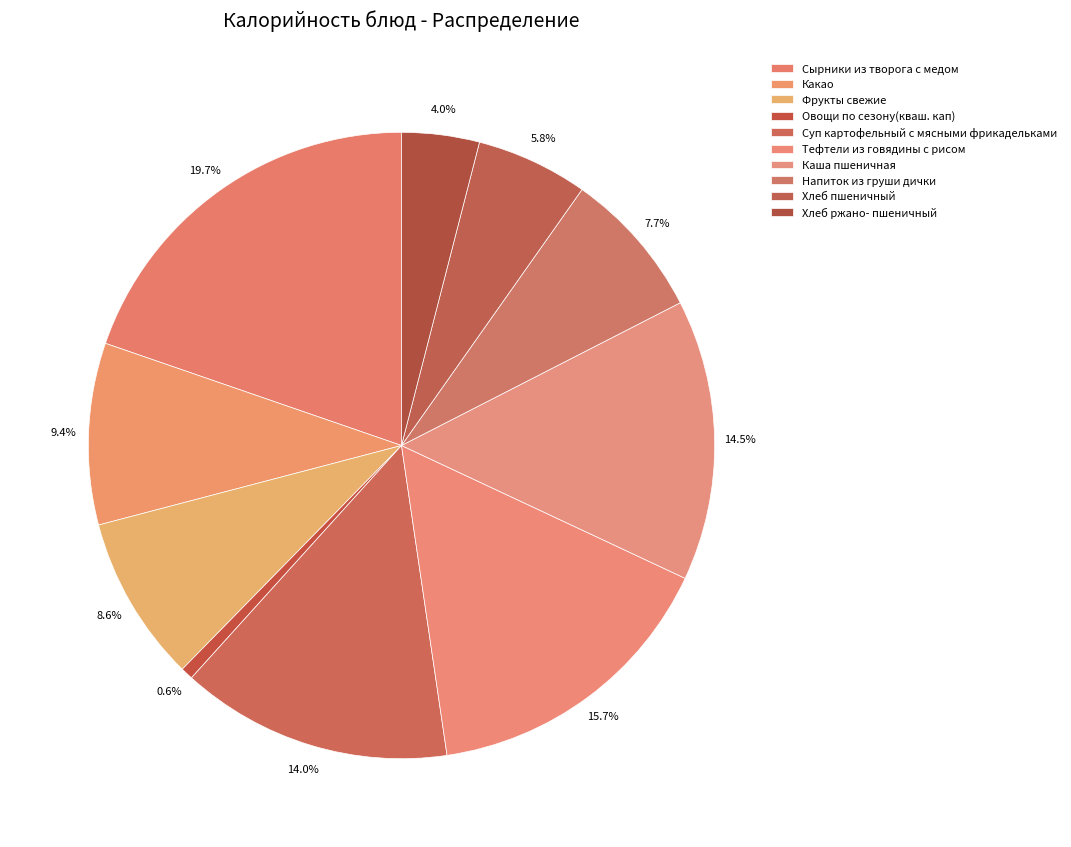

Which slice is the smallest?

Овощи по сезону(кваш. кап)